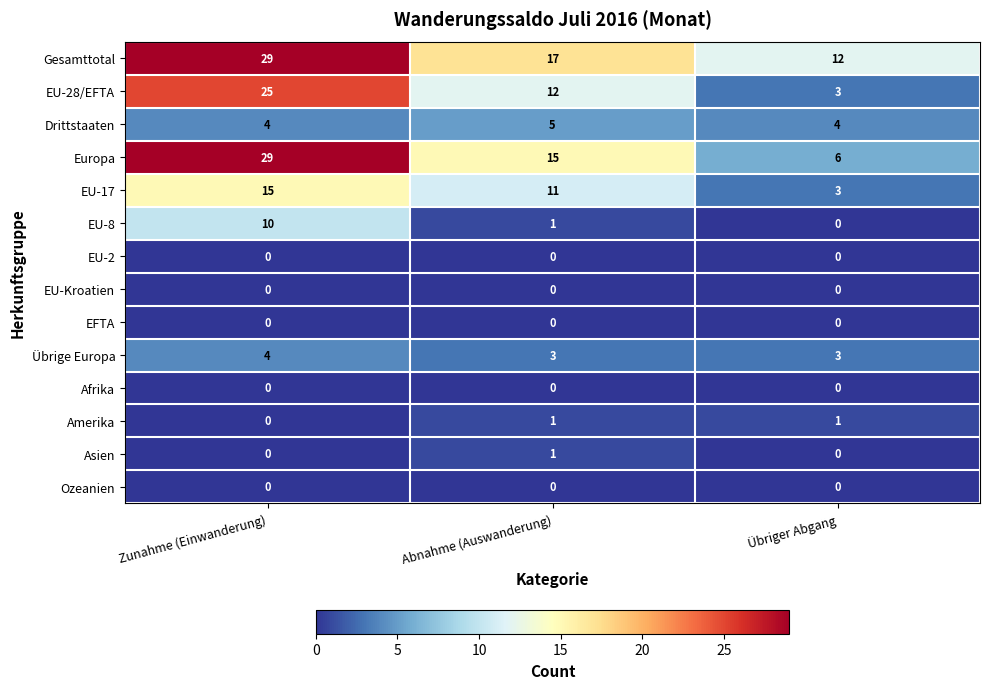

Rank the categories by EU-8 value from highest to lowest.

Zunahme (Einwanderung), Abnahme (Auswanderung), Übriger Abgang